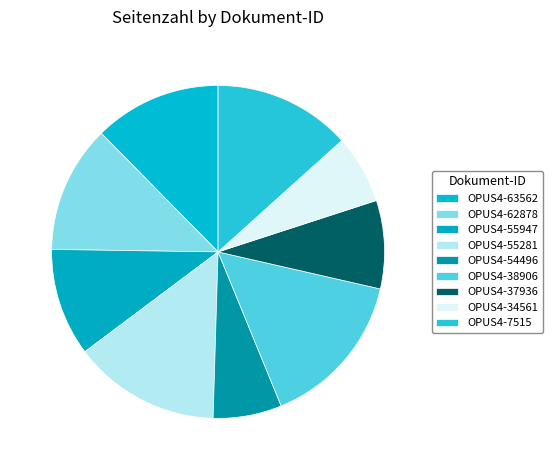

Count the number of slices in the pie.

9